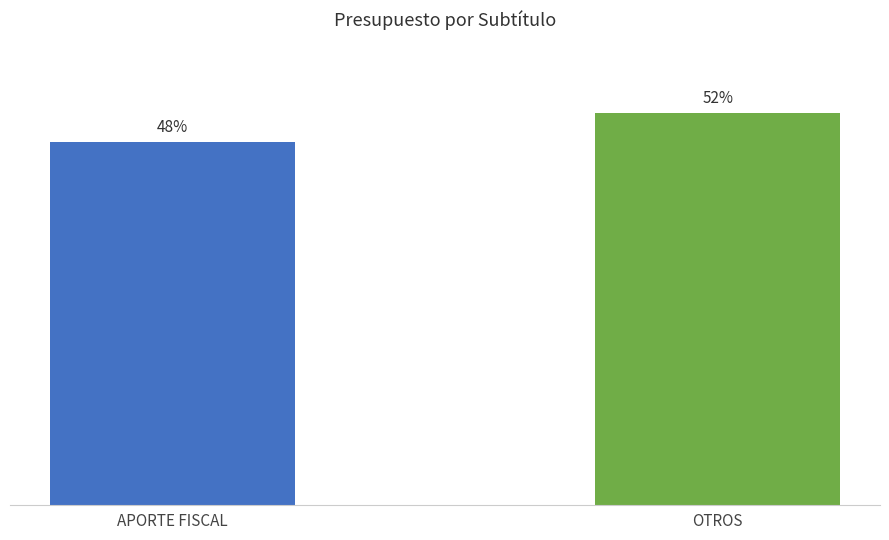

Which category has the highest value across all series?

OTROS